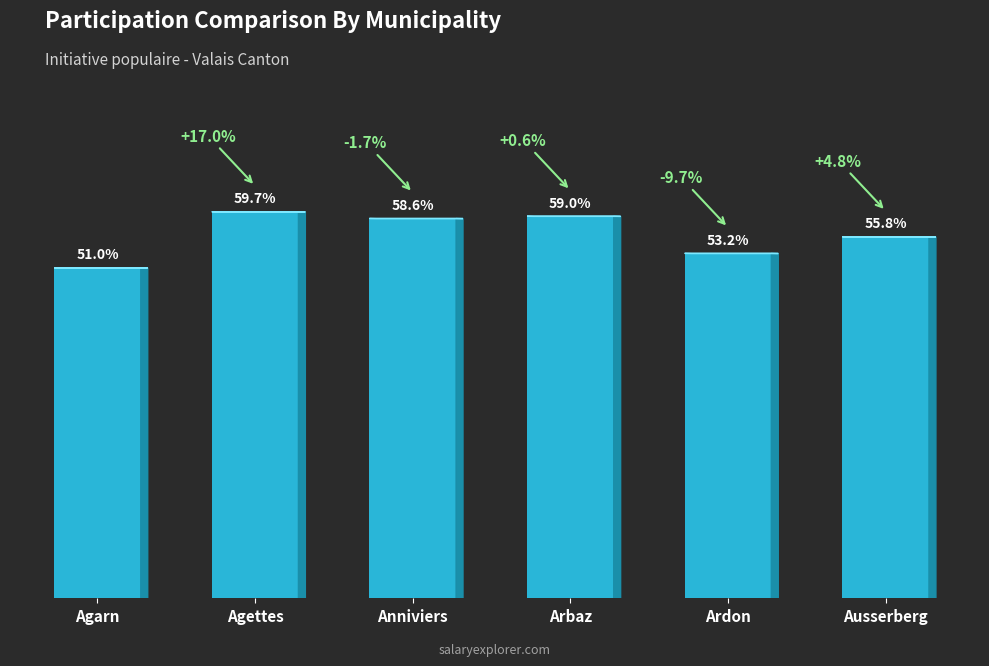

Where does the data first go above 58?

Agettes